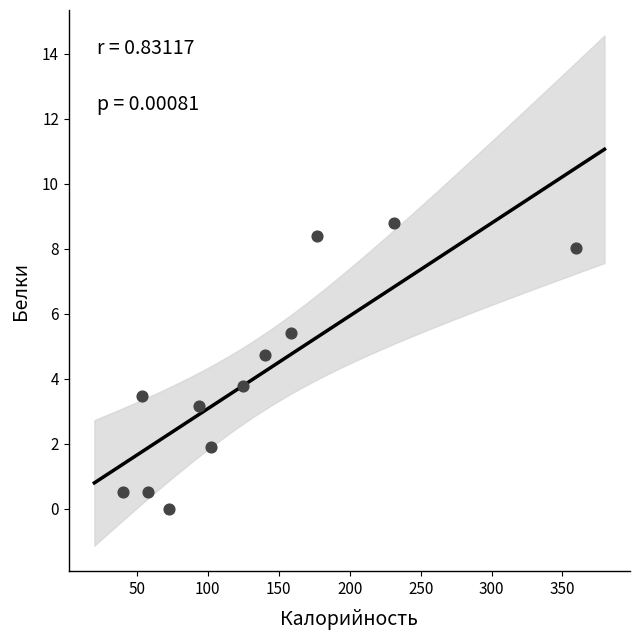

What is the range of X values (max minus min)?

319.6